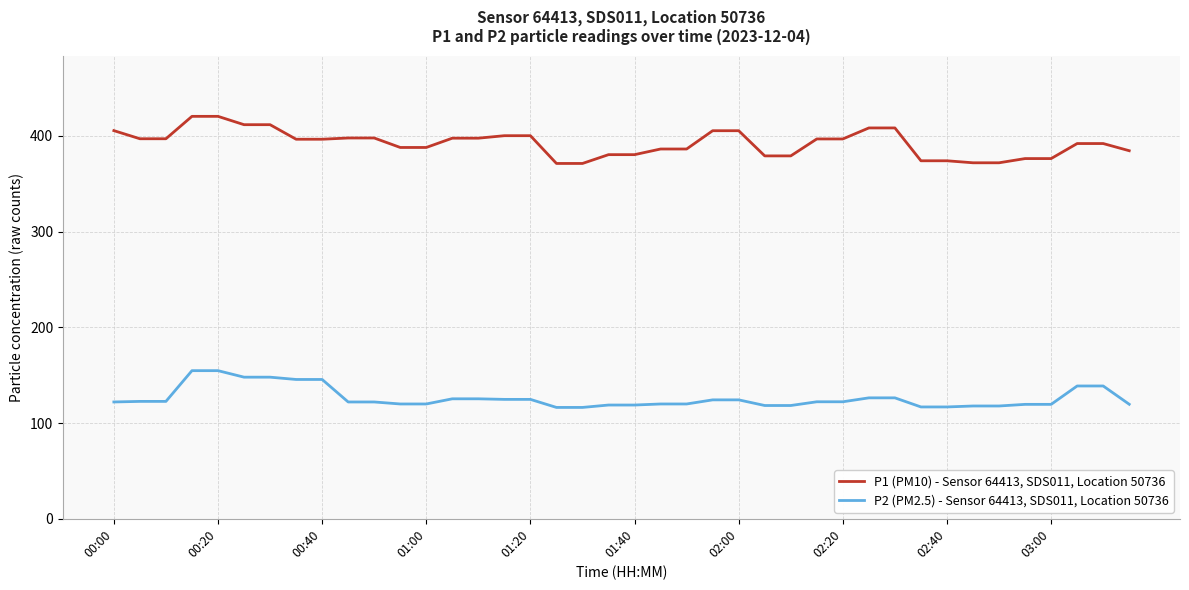

What is the average value of the P1 (PM10) - Sensor 64413, SDS011, Location 50736 series?

392.2